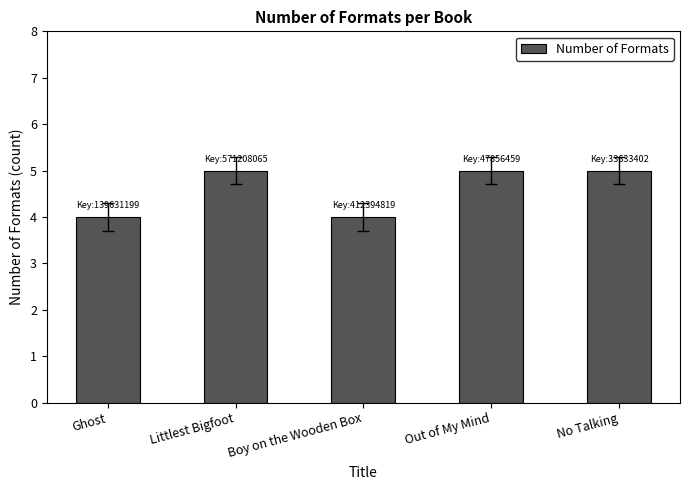

The chart shows a value of 4 at Boy on the Wooden Box. True or false?

True